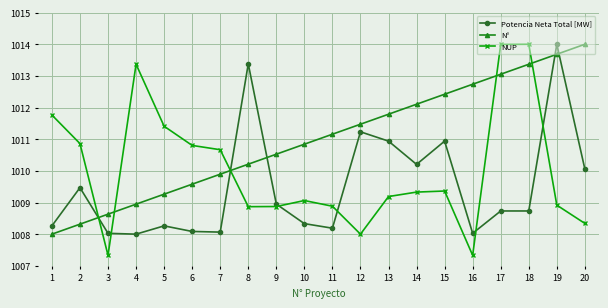

What value does the N° series have at 5?

1009.3